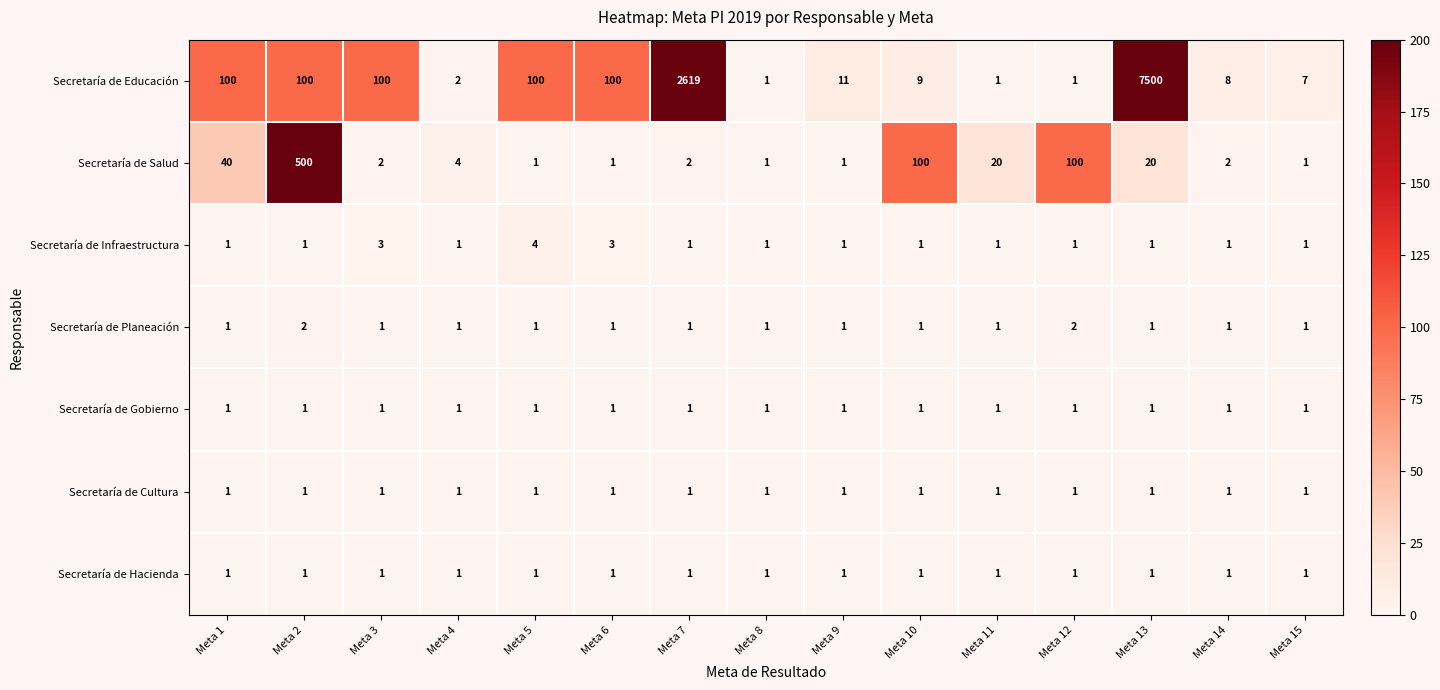

Between Meta 3 and Meta 14, which series saw the biggest shift?

Secretaría de Educación